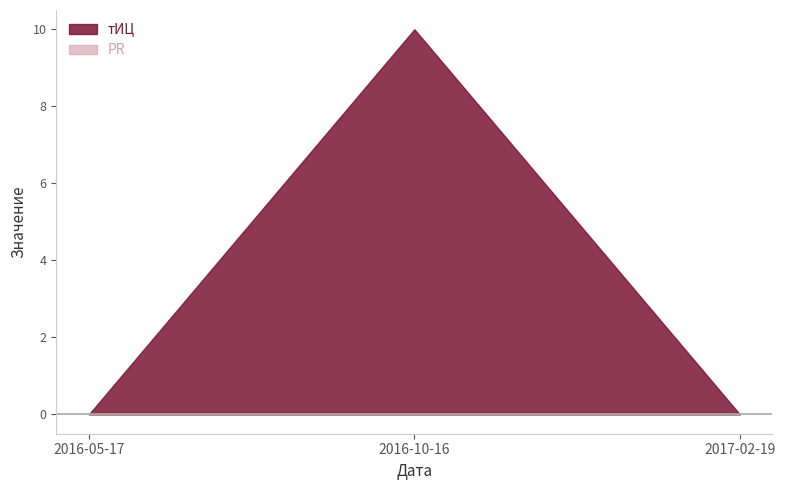

What position from the right is 2017-02-19?

1